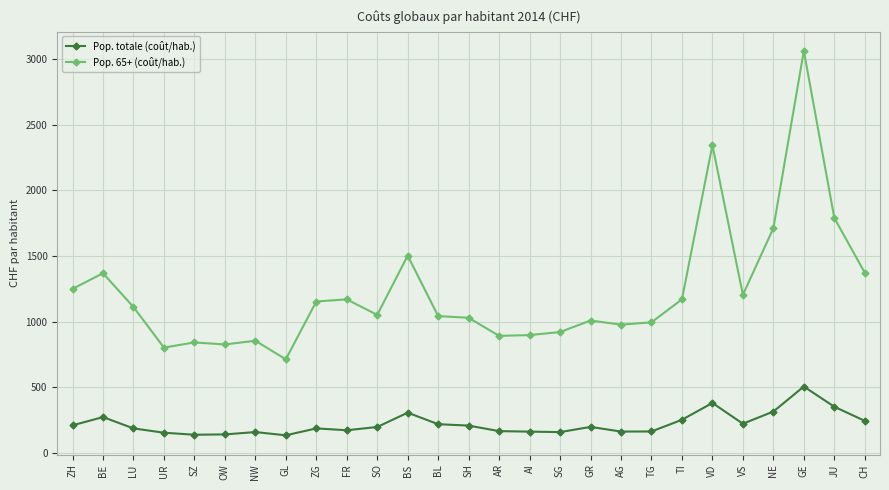

What is the value of the Pop. 65+ (coût/hab.) point at the 25th from the left?

3062.3